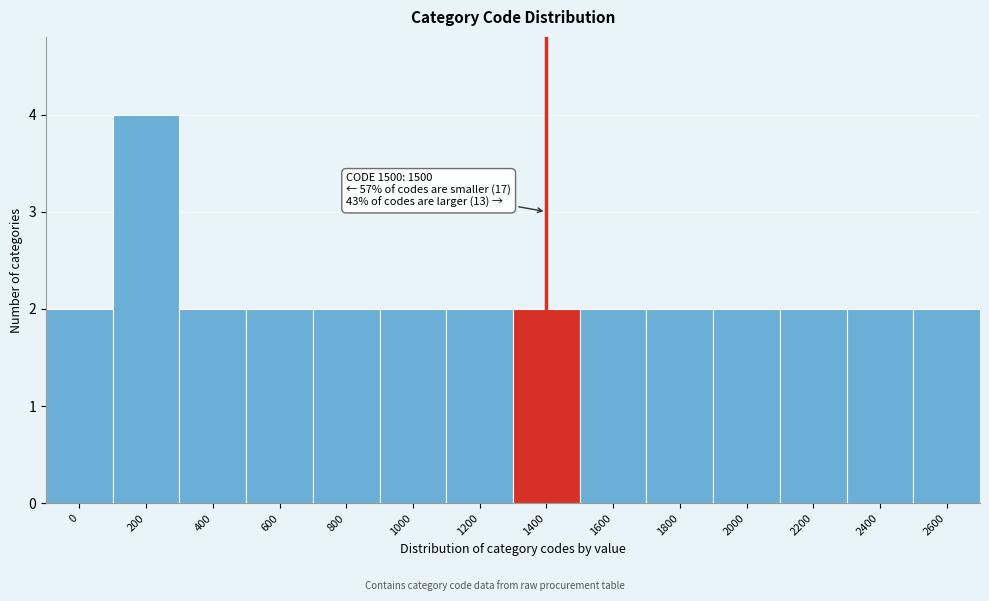

Reading left to right, what are all the values shown in this chart?

0=2	200=4	400=2	600=2	800=2	1000=2	1200=2	1400=2	1600=2	1800=2	2000=2	2200=2	2400=2	2600=2